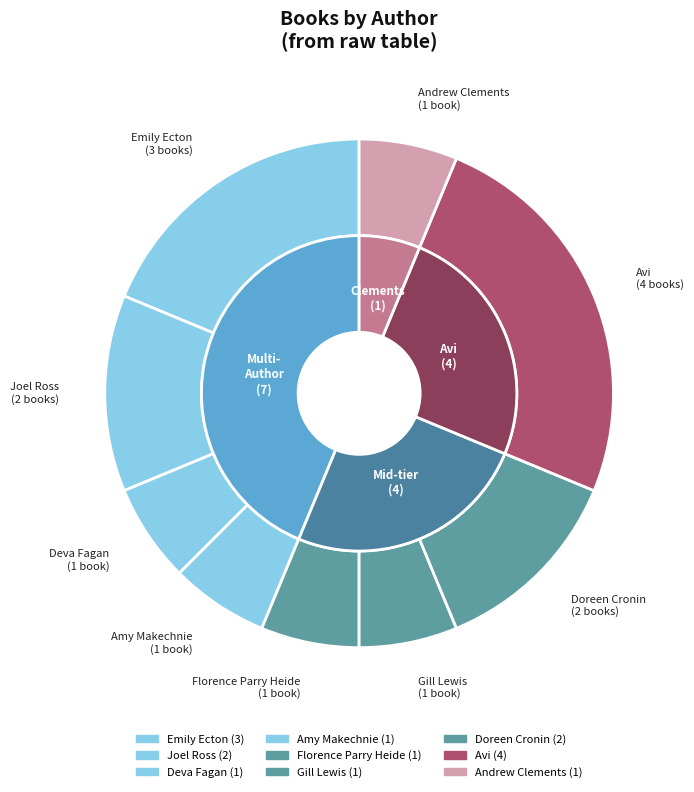

What is the largest slice in the pie chart?

Avi